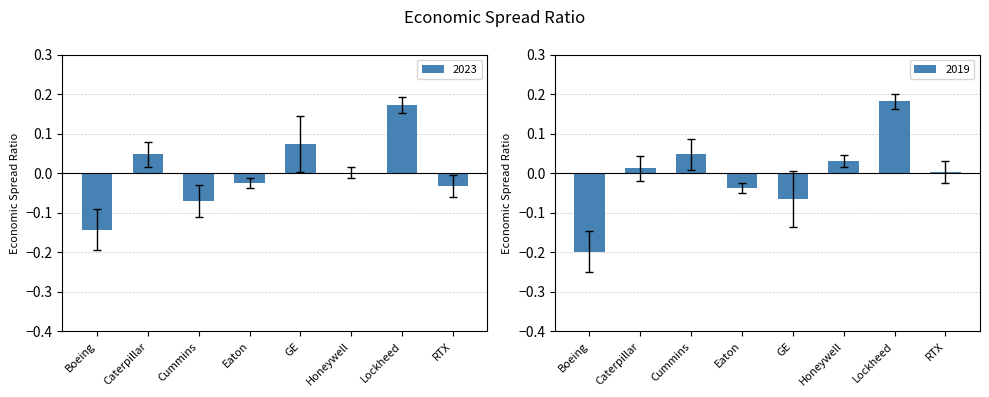

At which label does 2019 reach its peak?

Lockheed